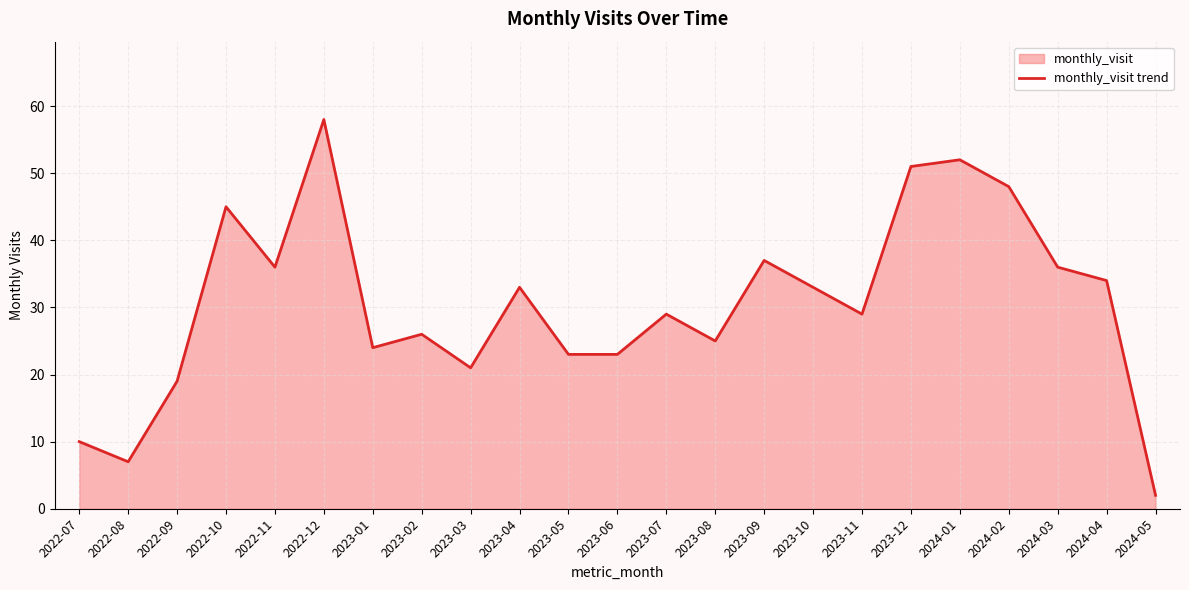

What position from the left is 2024-04?

22